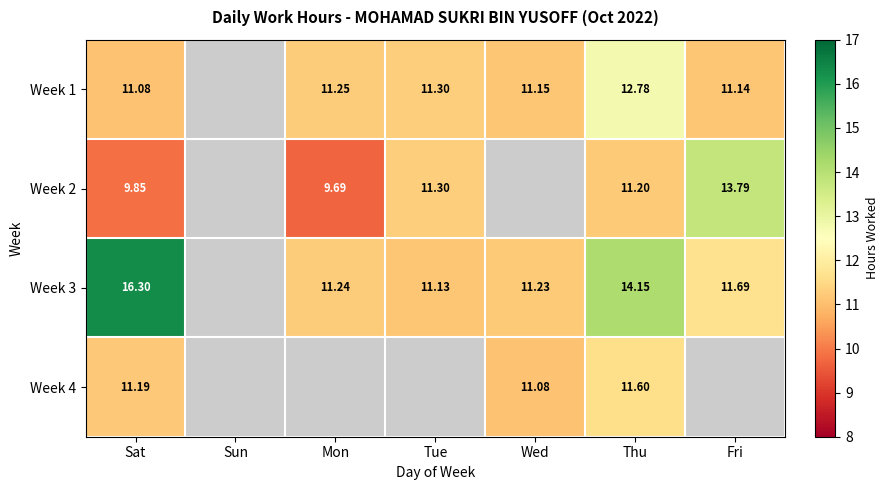

What is the maximum value shown in the chart?

16.3